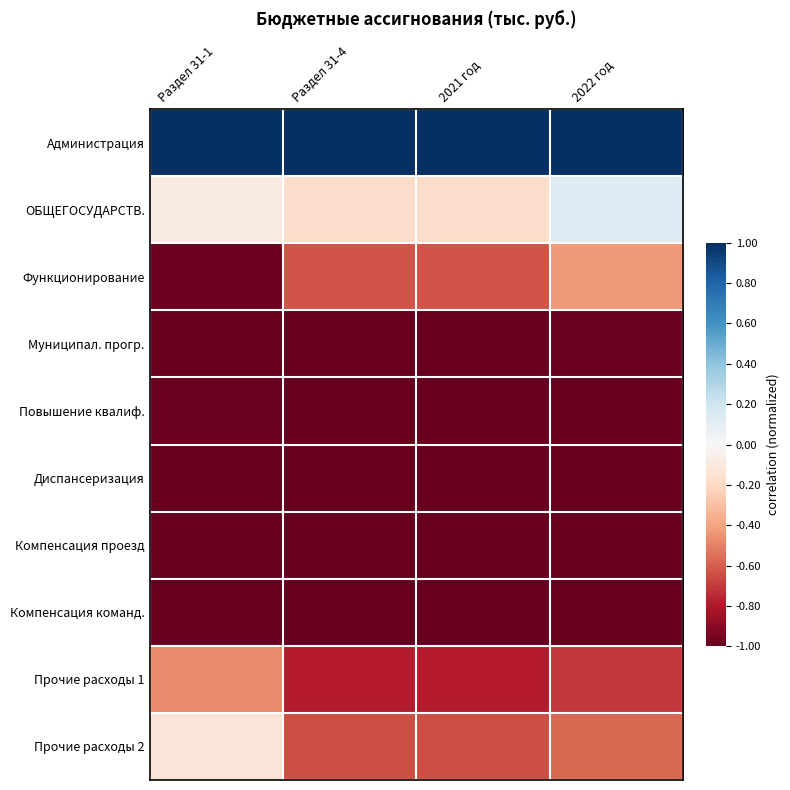

What is the total value across all series at Раздел 31-1?

-5.7